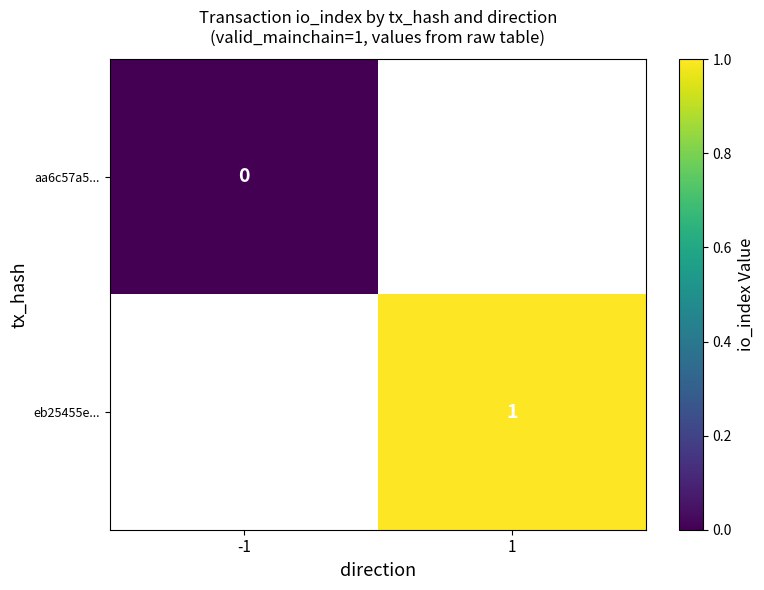

Is it true that eb25455e... equals 1 at 1?

True